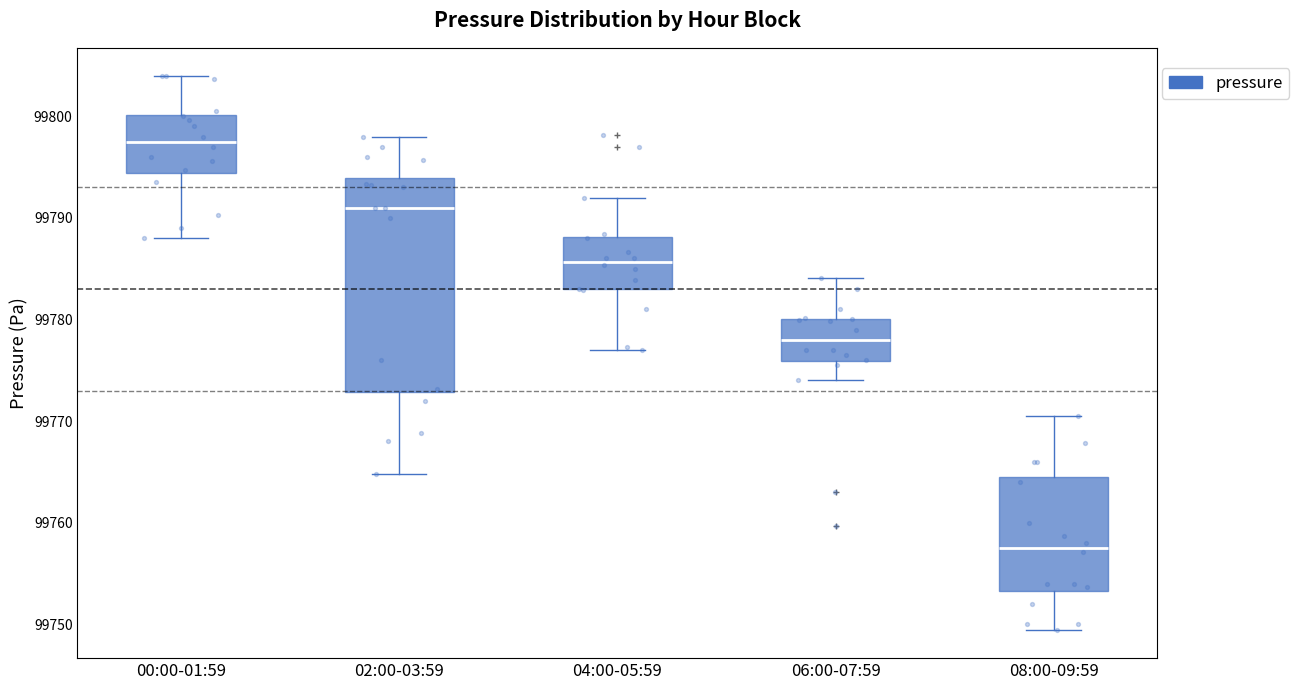

Where is the lower edge of the box for 02:00-03:59 on the y-axis? The values are not printed on the chart, so give them approximately, as read against the axis.

99773